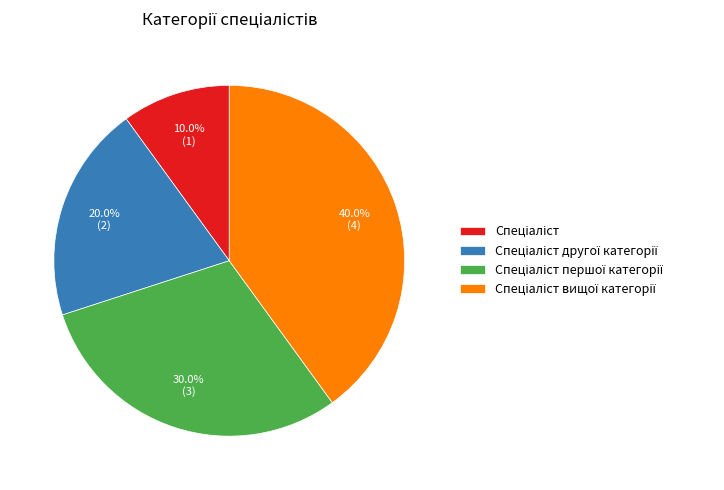

Is there any slice that represents more than half of the pie?

No